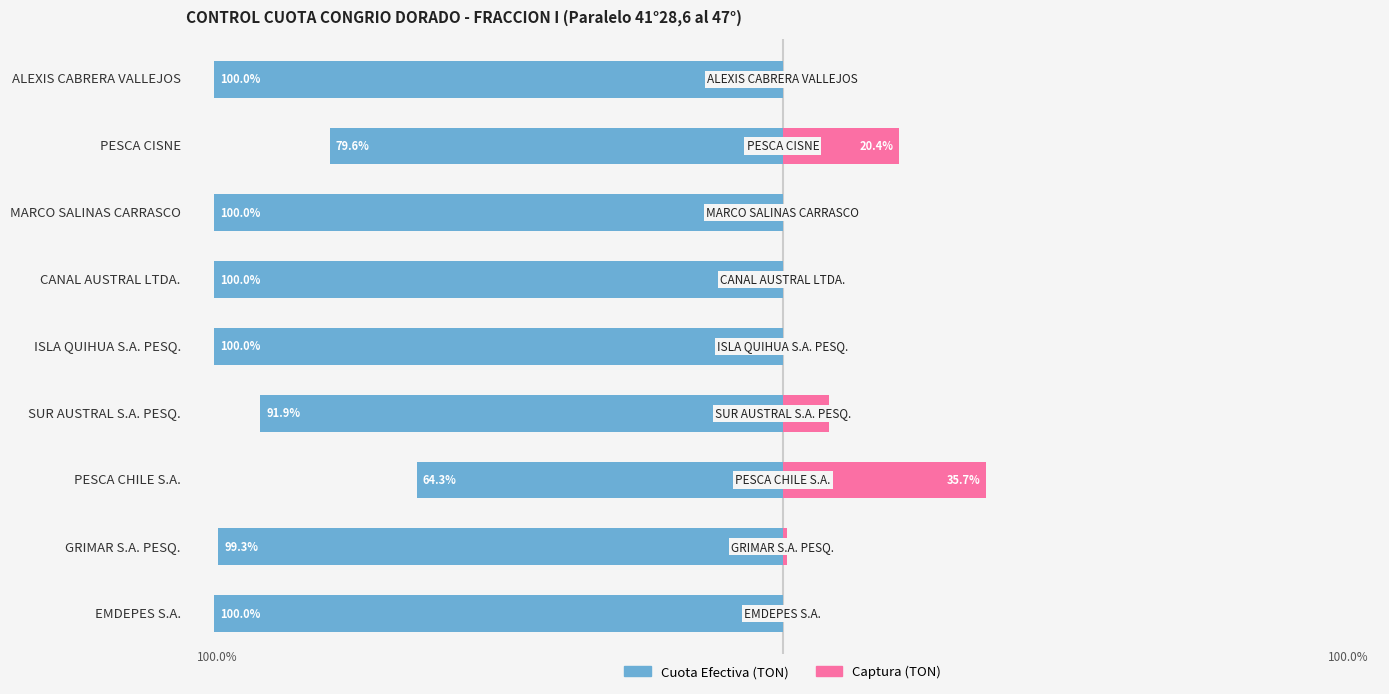

Is it true that Cuota Efectiva equals -99.3 at GRIMAR S.A. PESQ.?

True